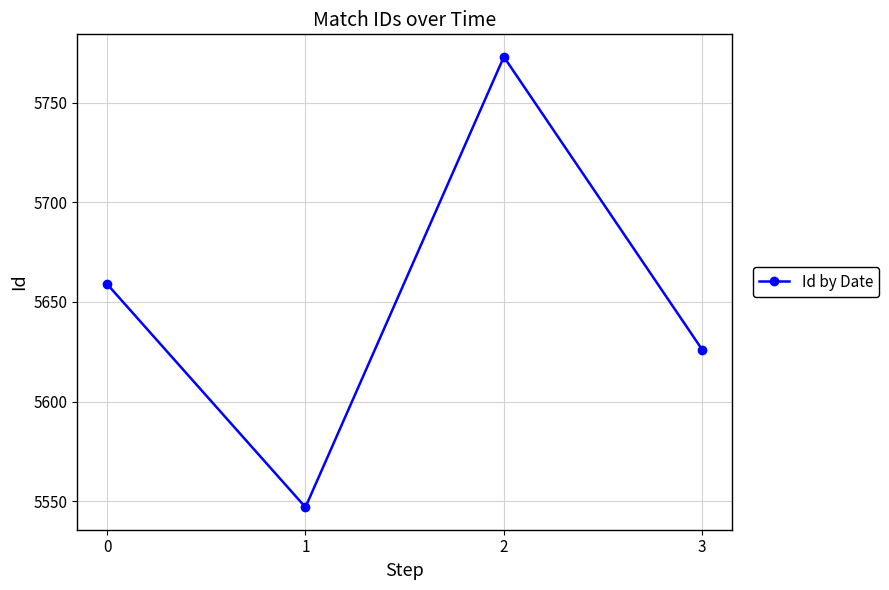

Rank the categories by value from highest to lowest.

2, 0, 3, 1